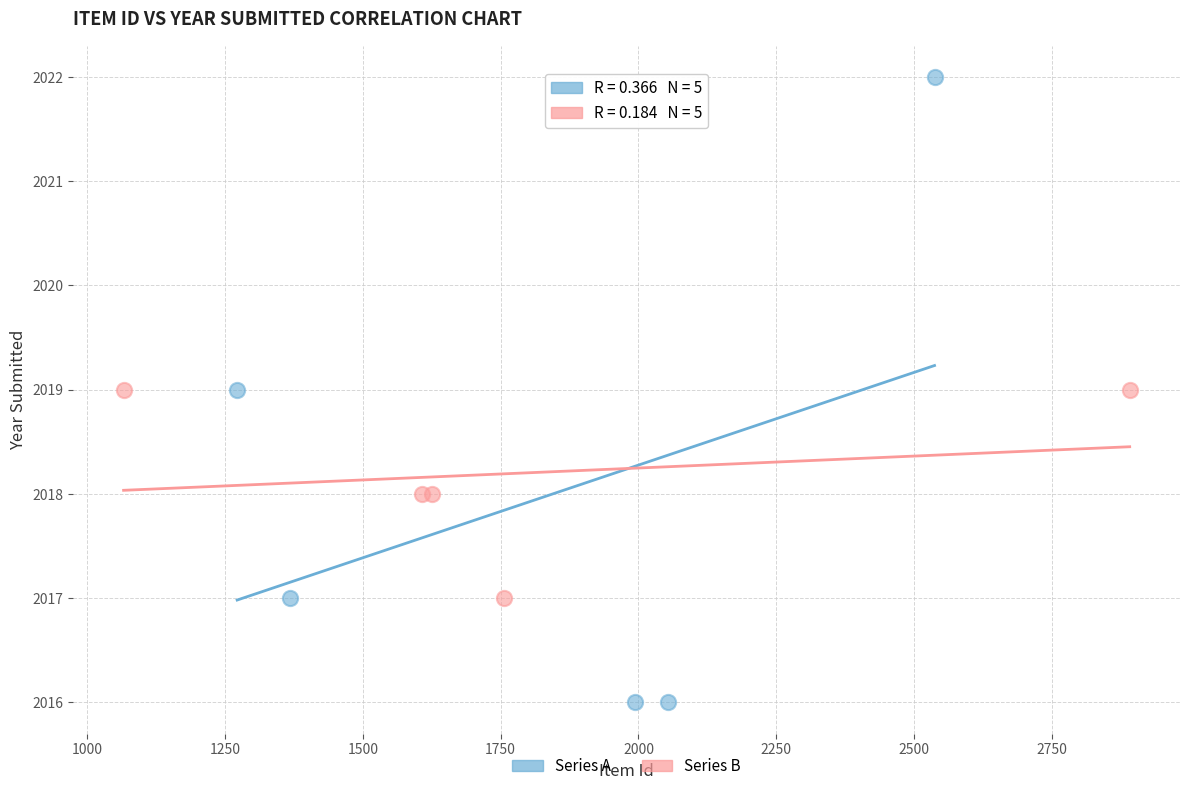

Which series contains the highest Y value?

Series A